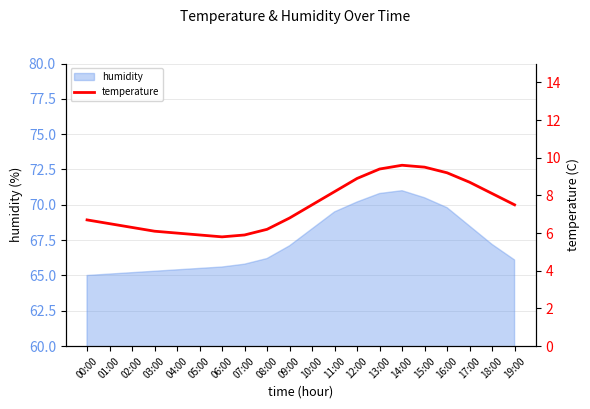

True or false: the data shows 6.5 at 01:00.

True